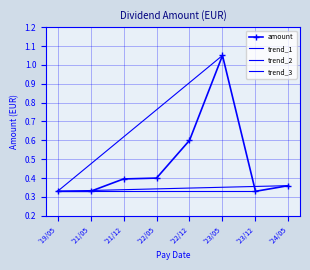

Is it true that amount equals 0.1 at '22/05?

False